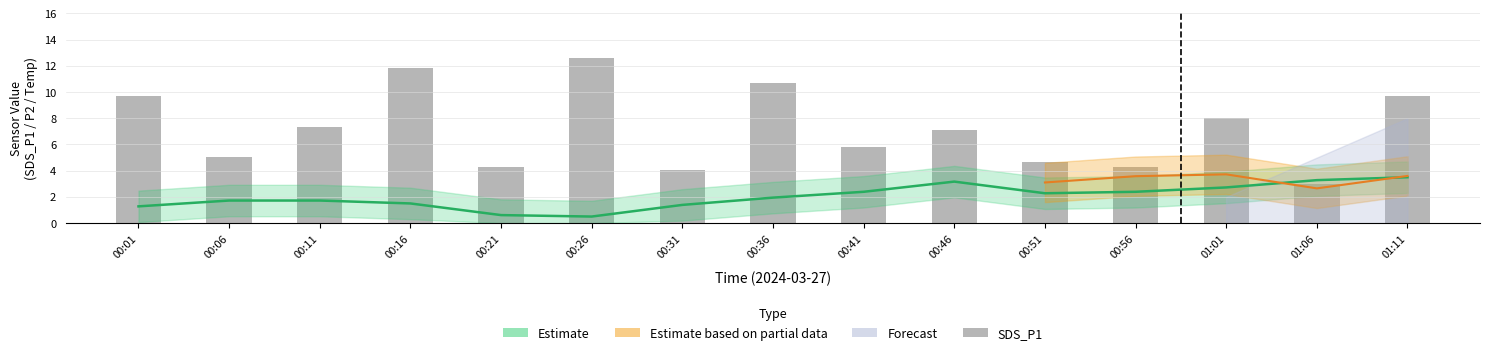

What is the greatest value displayed?

12.6